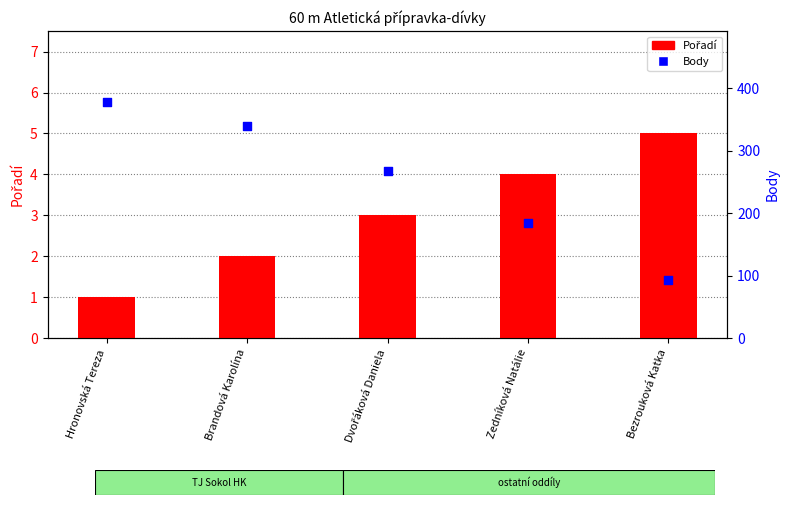

Which series has the largest Y range (max minus min)?

Body